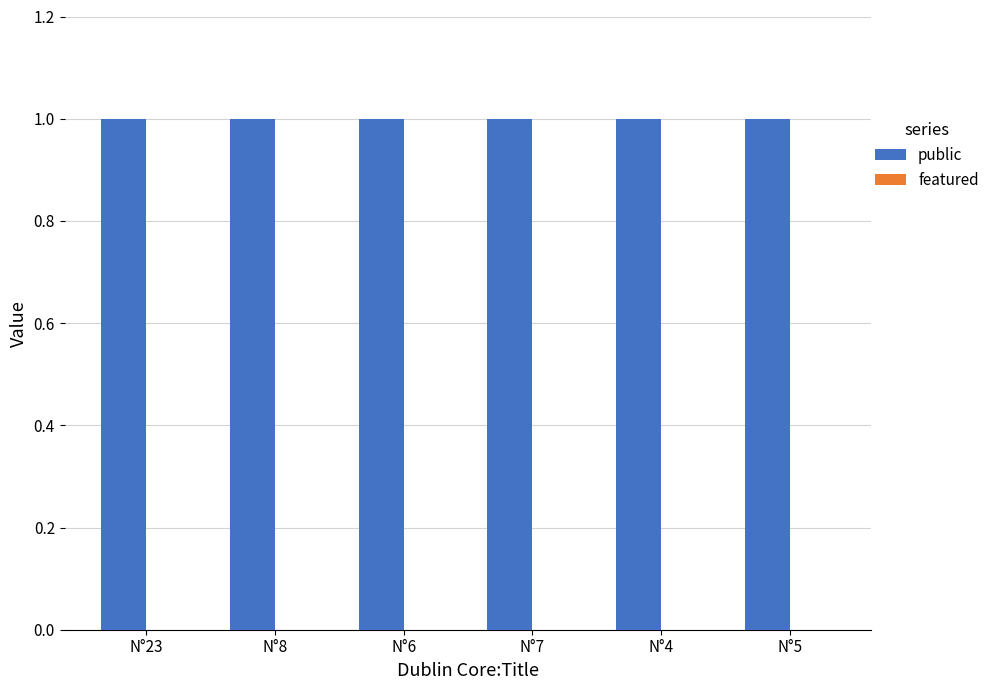

True or false: public has a value of 1 at N°6.

False